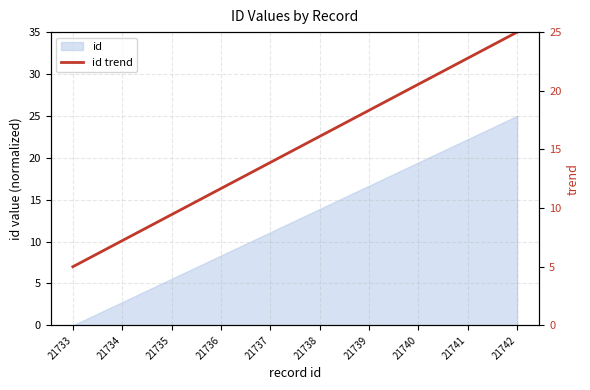

Is it true that id equals 5.6 at 21735?

True